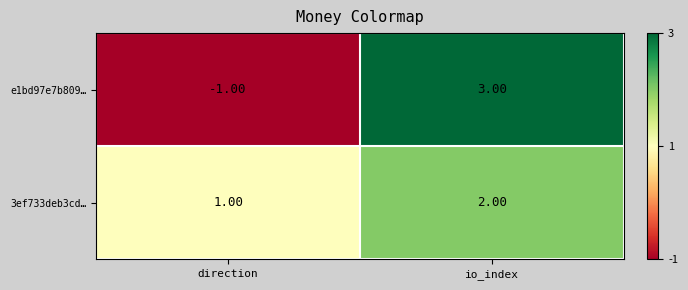

At which category is the sum across all series the highest?

io_index